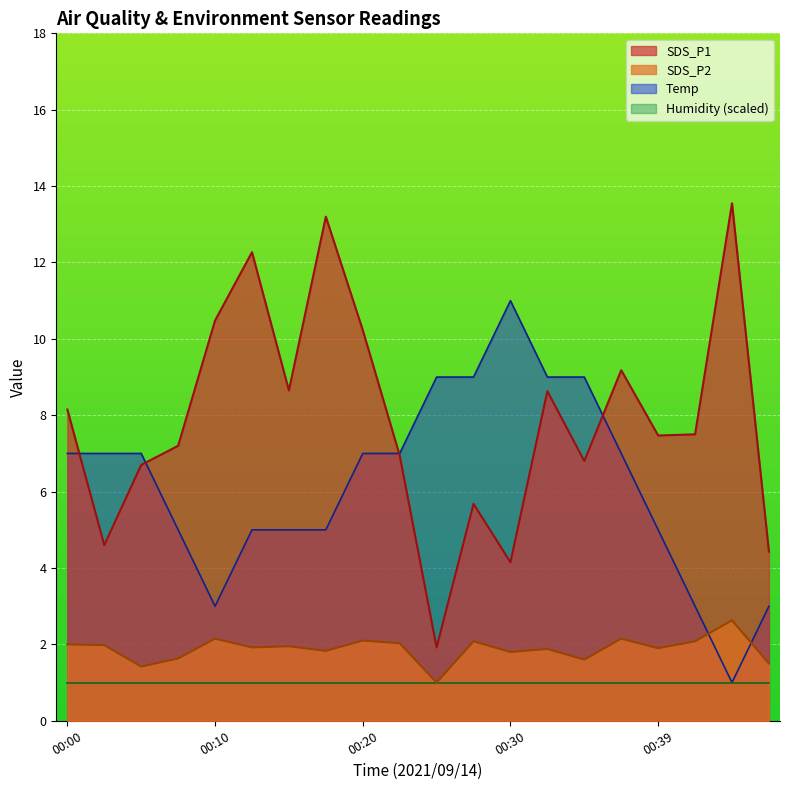

Which series ends up on top after the final intersection of Temp and SDS_P2?

Temp